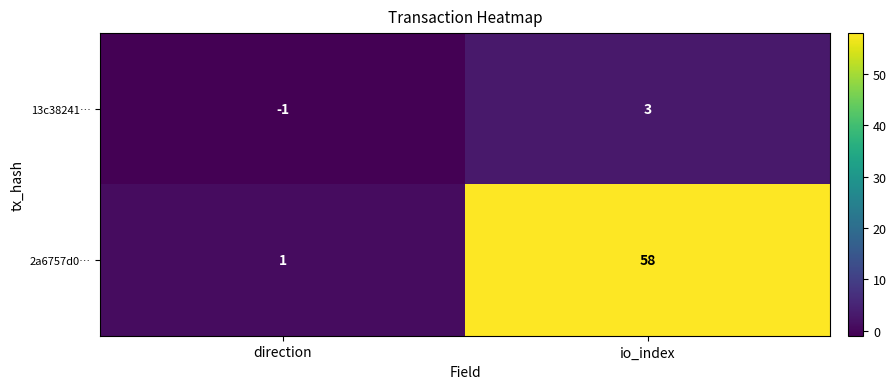

The 2a6757d0… series shows 98 at io_index. True or false?

False